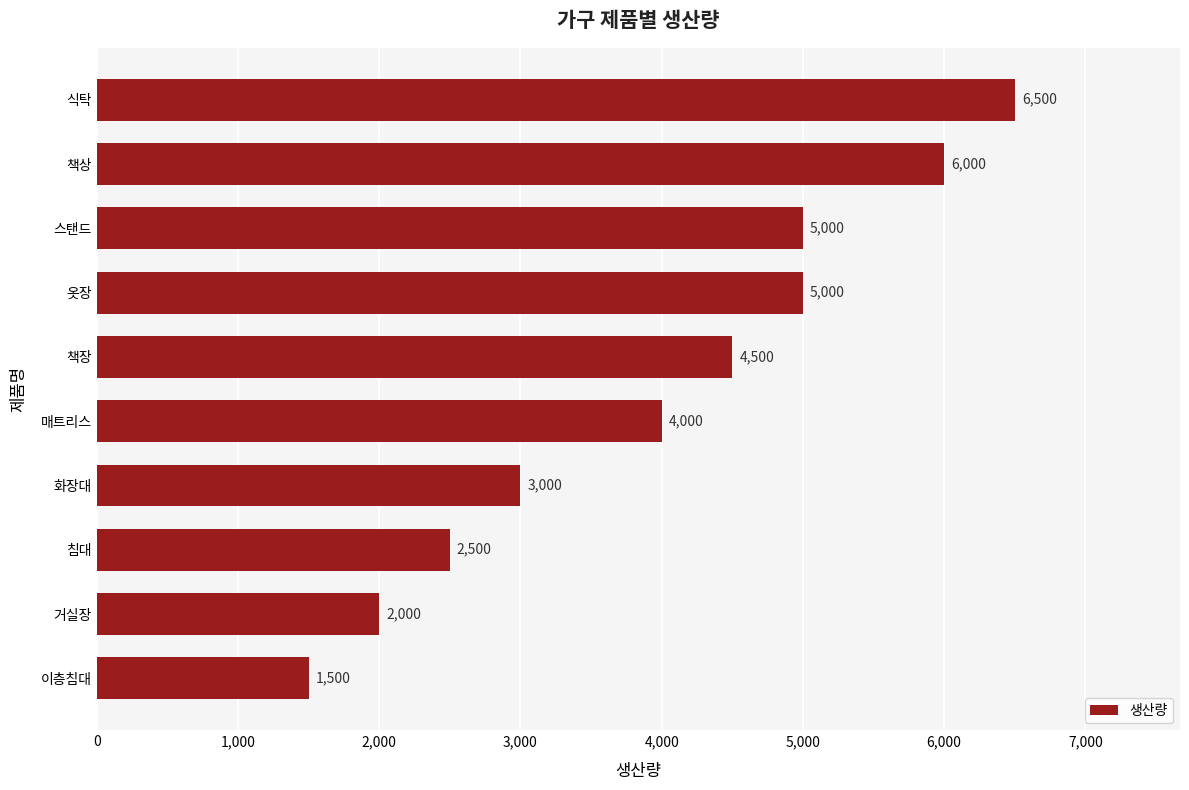

Read the value at 화장대, to the nearest 50.

3000